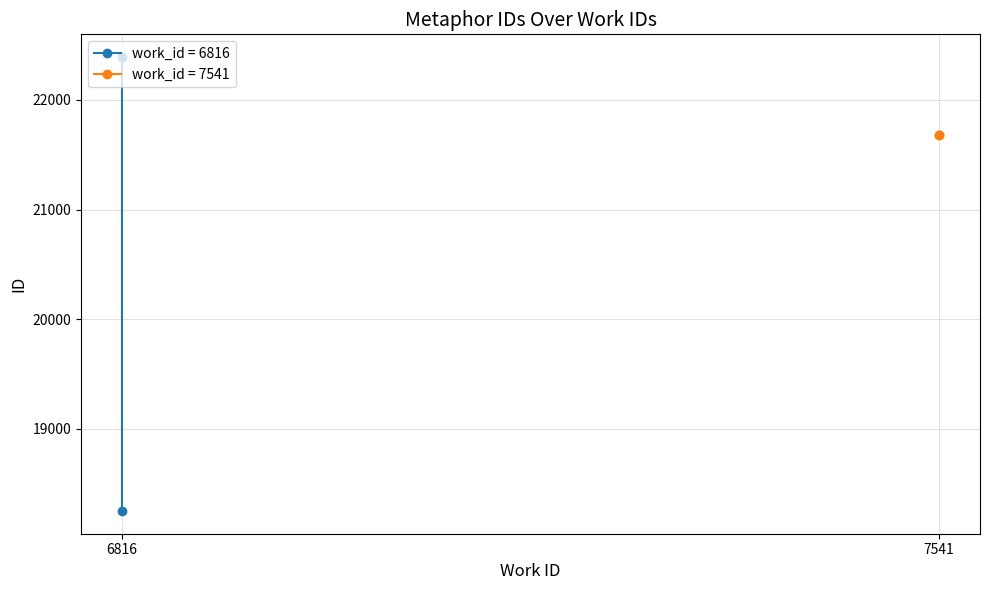

Which series has the largest range (max minus min)?

work_id 6816